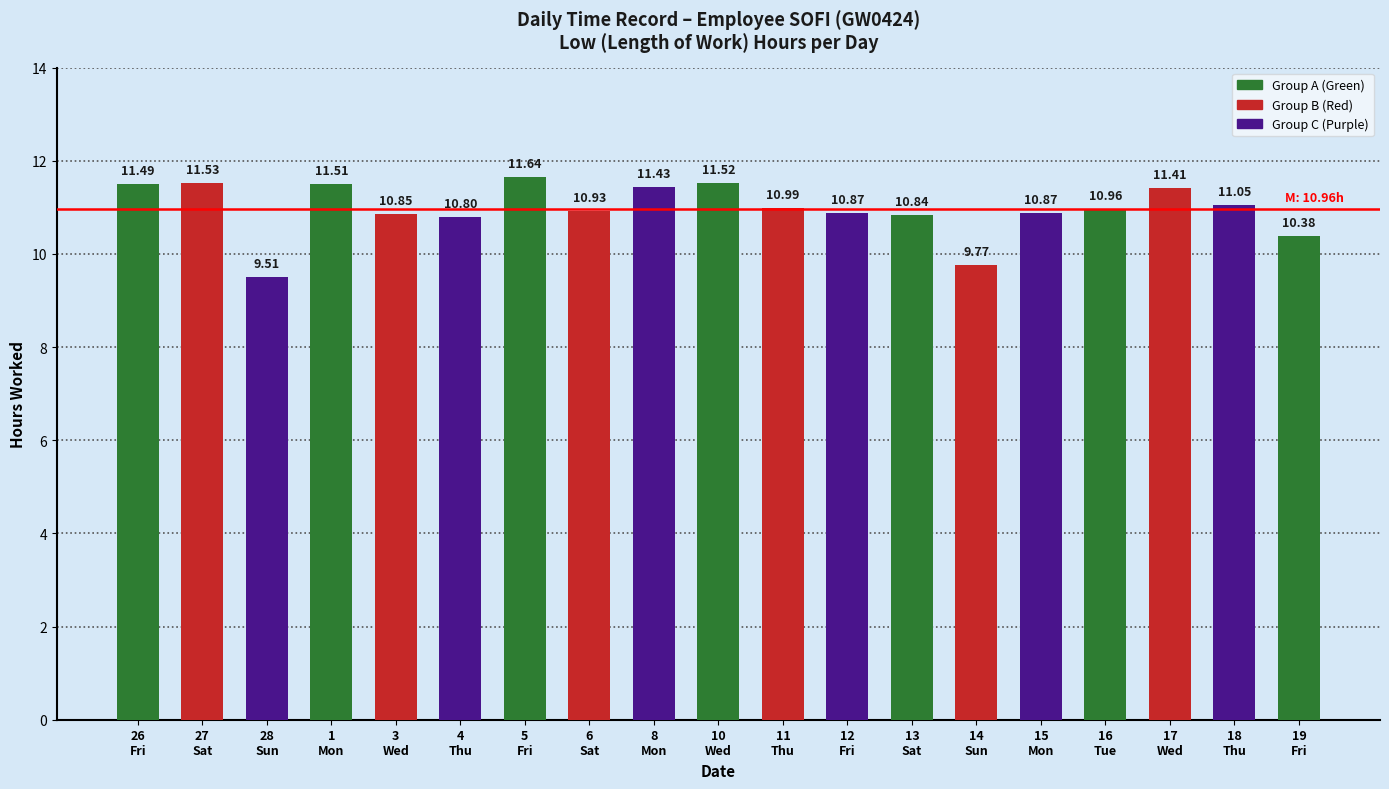

True or false: the data shows 10.8 at 4
Thu.

True